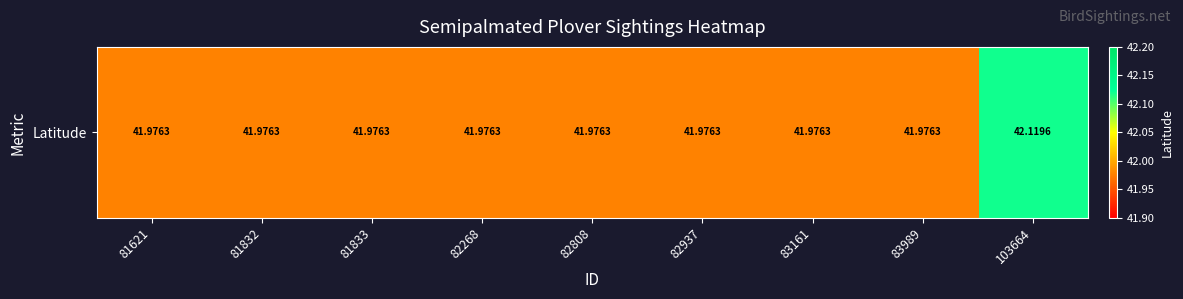

The chart shows a value of 16.6 at 81833. True or false?

False